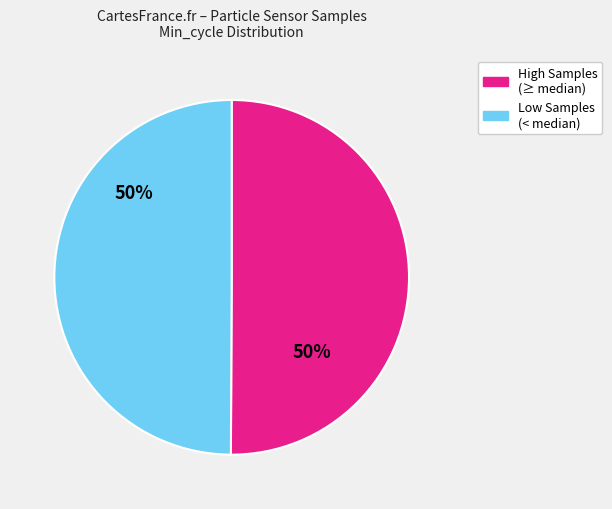

How many slices are in this pie chart?

2